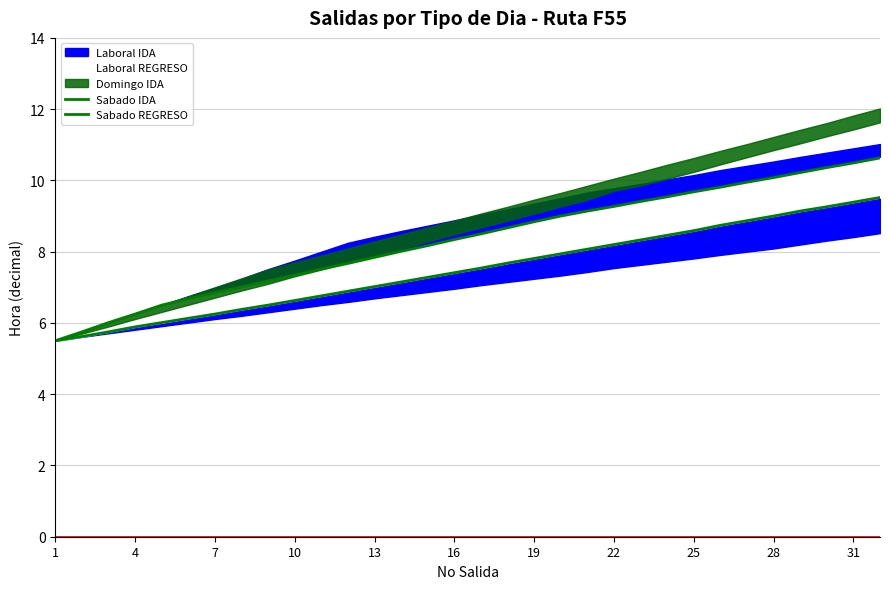

True or false: Sabado IDA has more than 1 points higher than both neighbors.

False